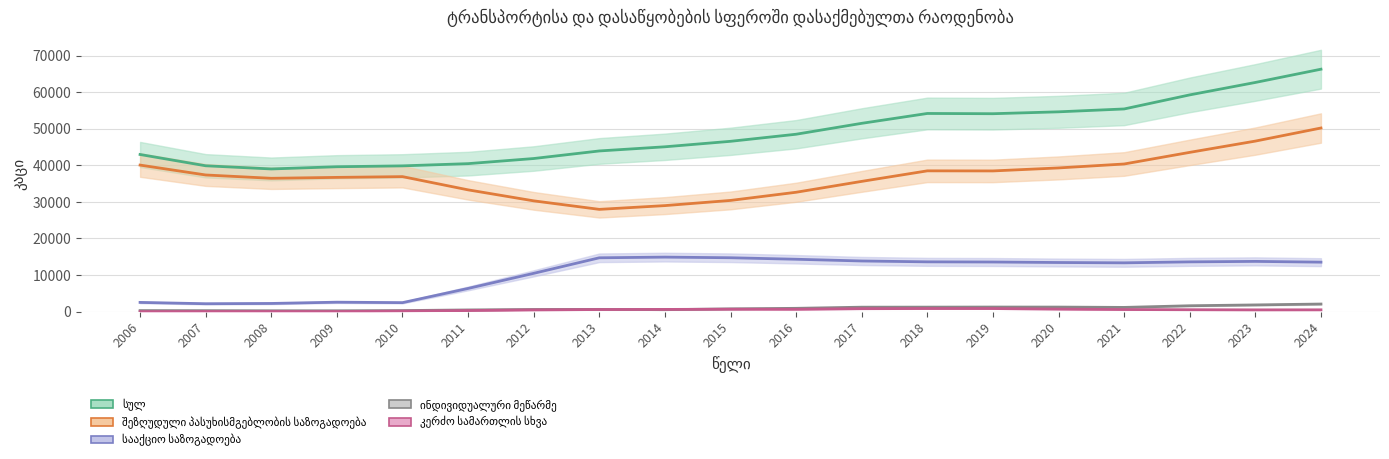

What is the value of the კერძო სამართლის სხვა point at the 16th from the left?

614.0